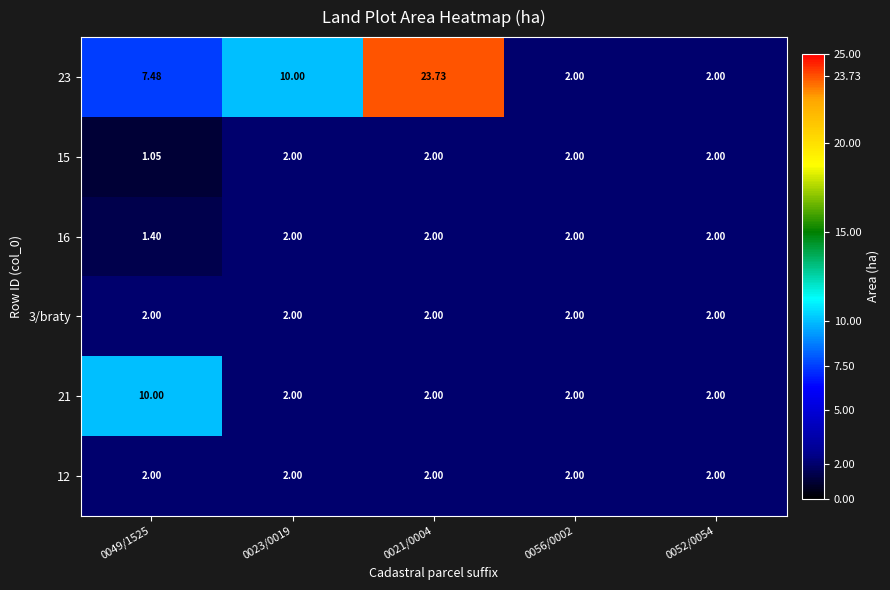

At which category is the sum across all series the highest?

0021/0004